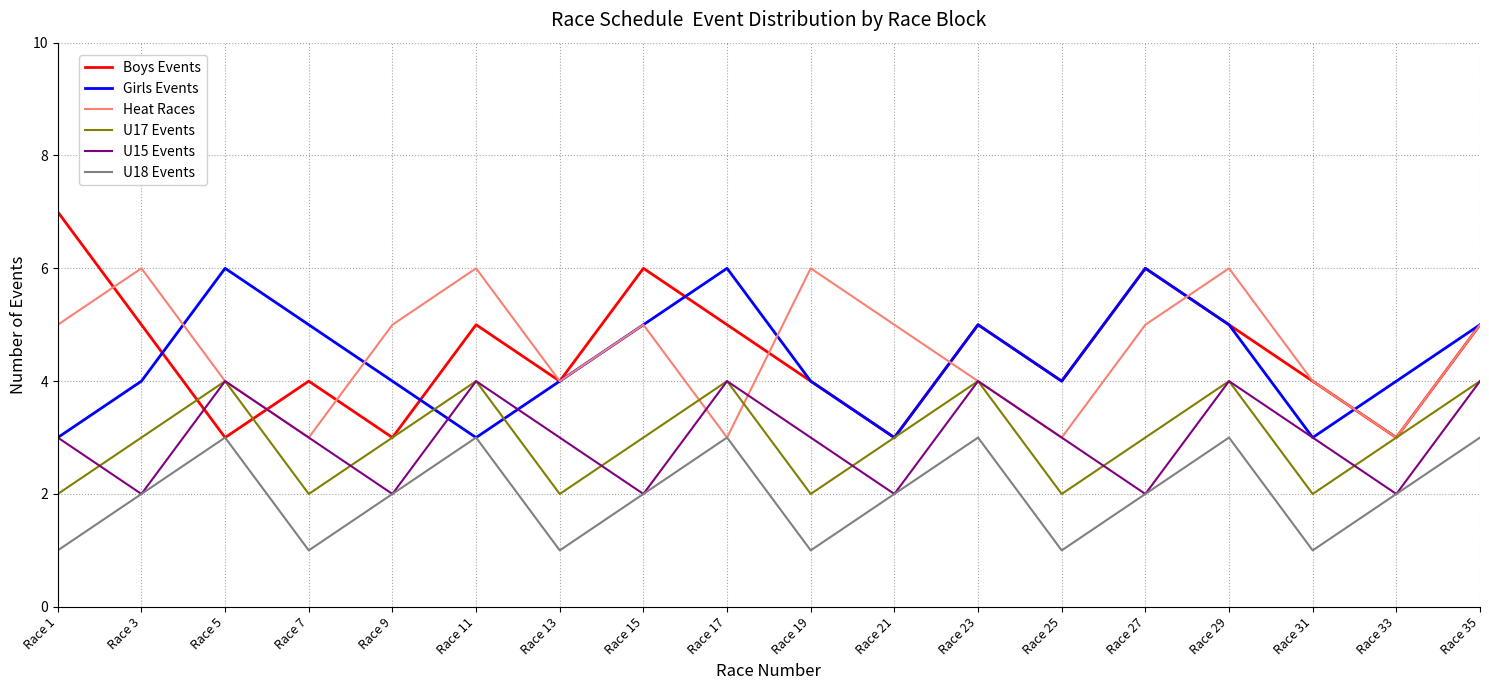

Which label corresponds to the largest value in the chart?

Race 1